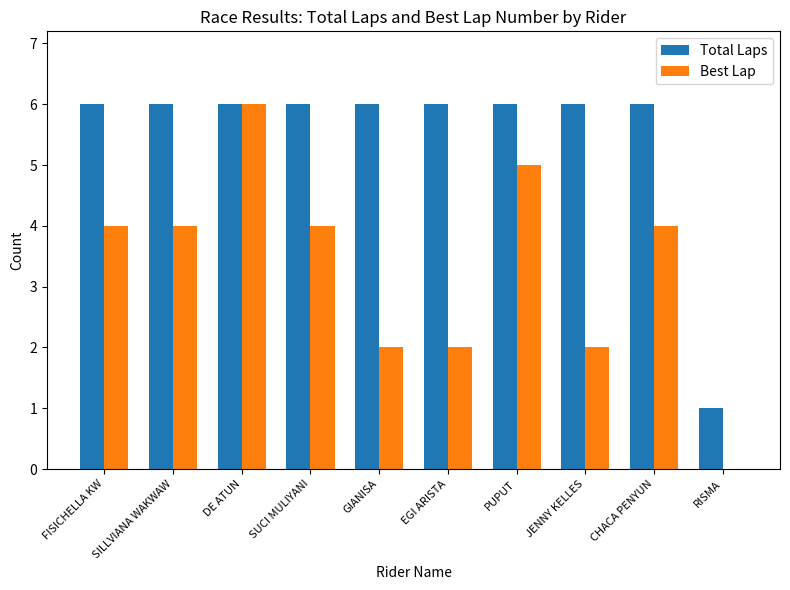

What are all the series names shown in the legend?

Total Laps, Best Lap